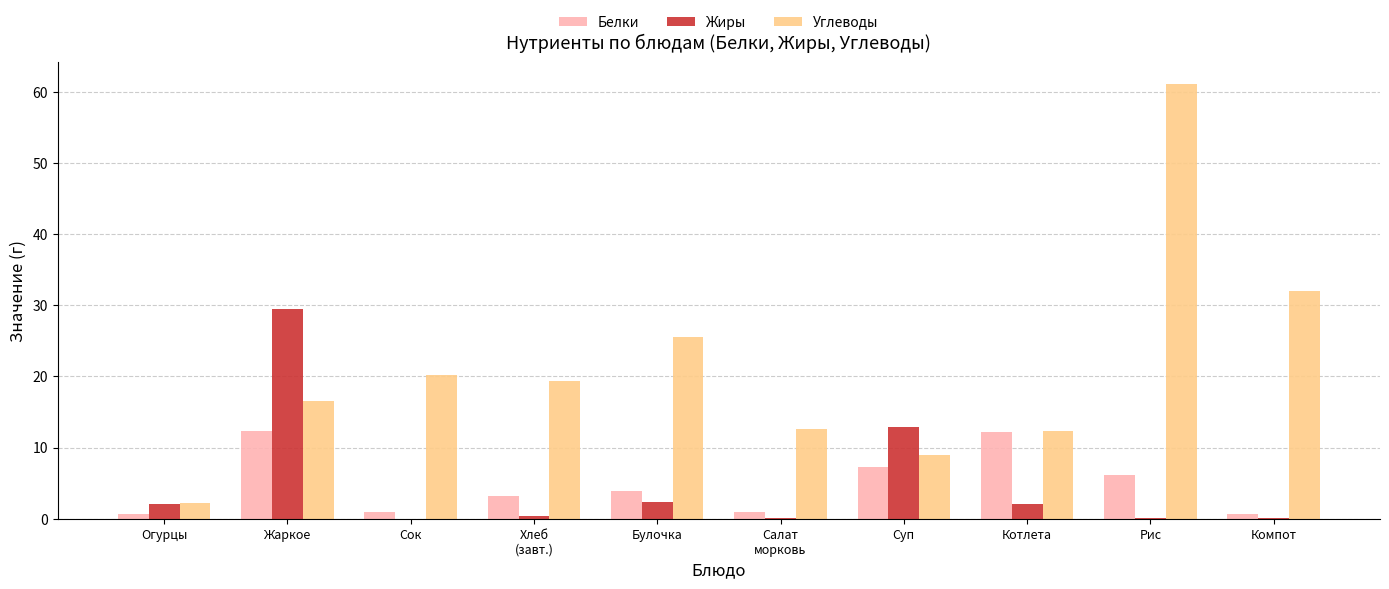

What is the maximum value for Углеводы?

61.1